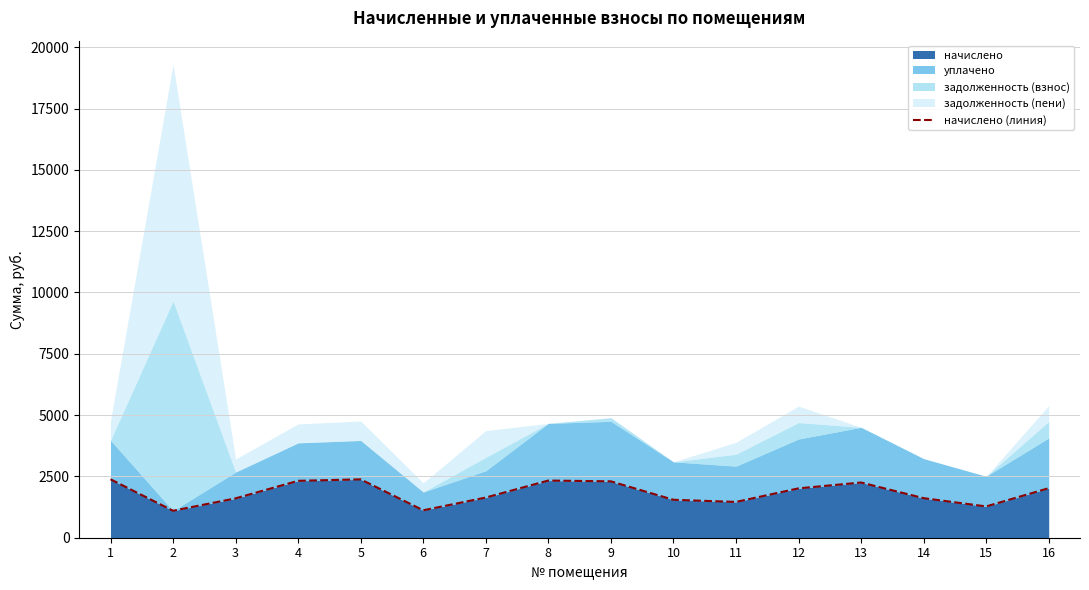

What is the value of the 16th point from the left?

2020.0